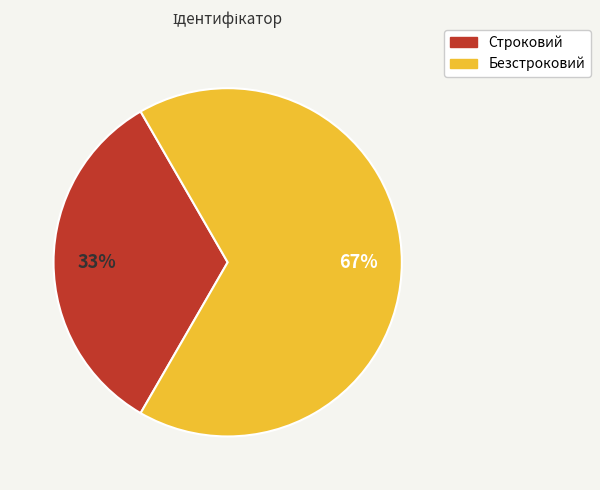

What is the majority slice?

Безстроковий